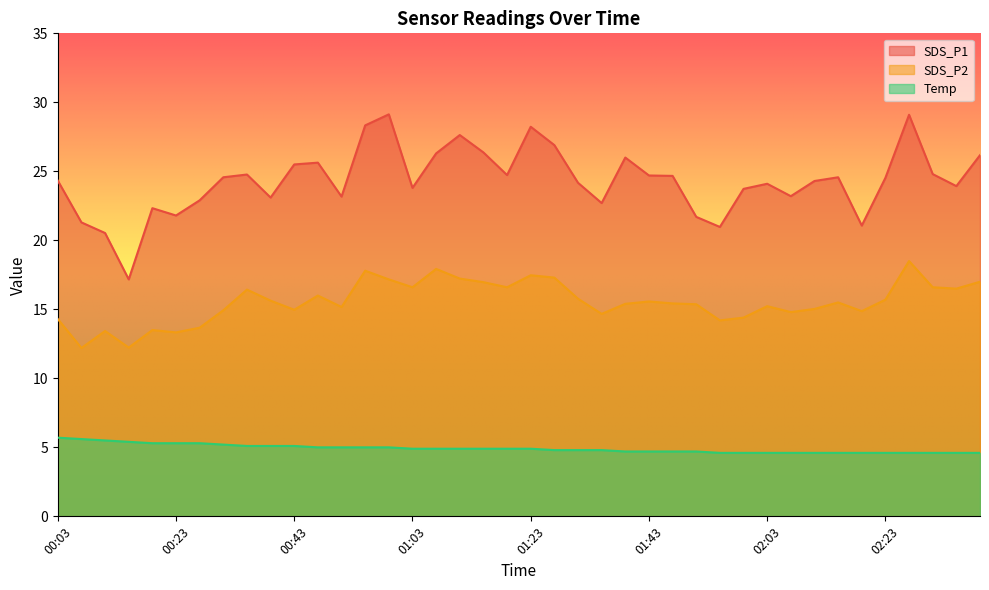

True or false: SDS_P1 and Temp cross at least once.

False